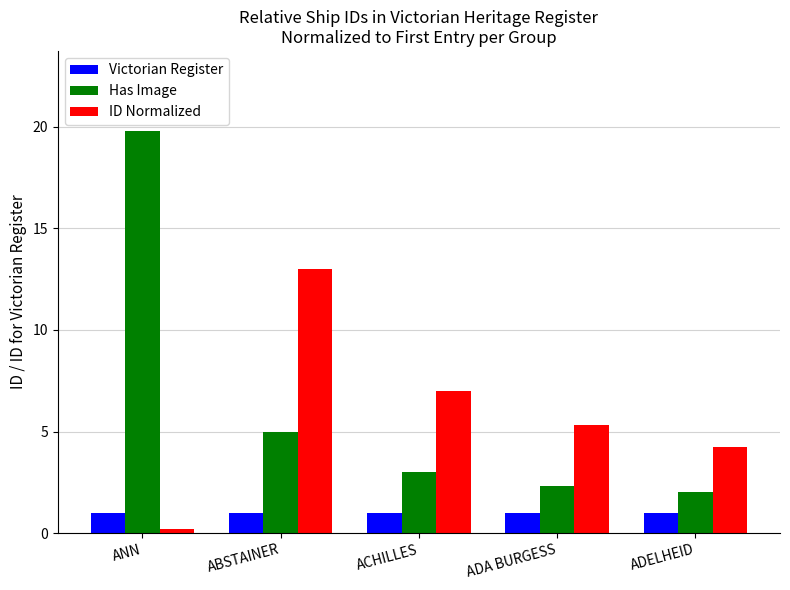

At which category is the sum across all series the highest?

ANN